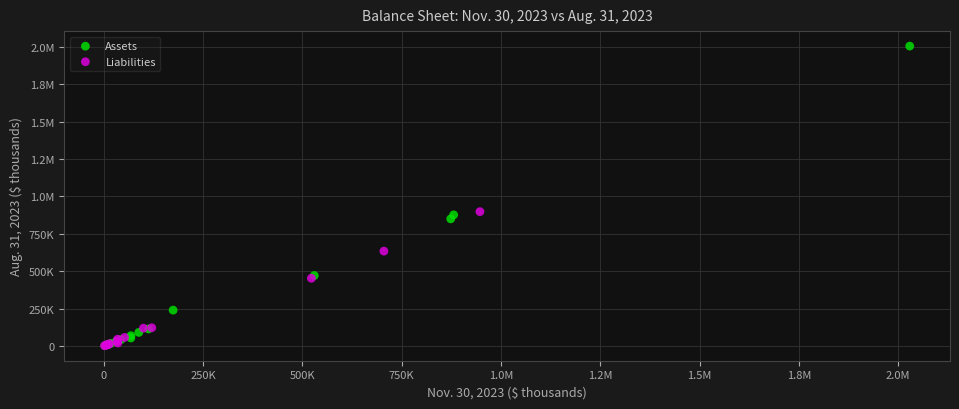

What are all the series names shown in the legend?

Assets, Liabilities